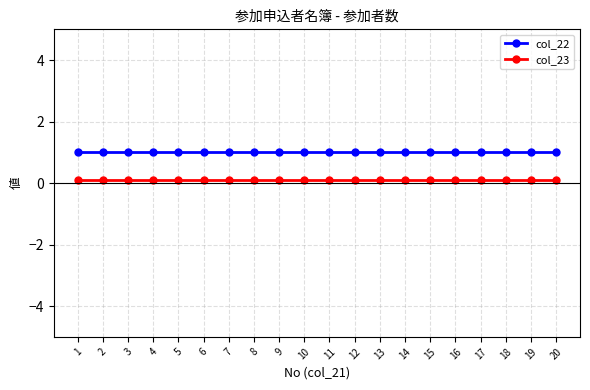

What value does the col_23 series have at 3?

0.1